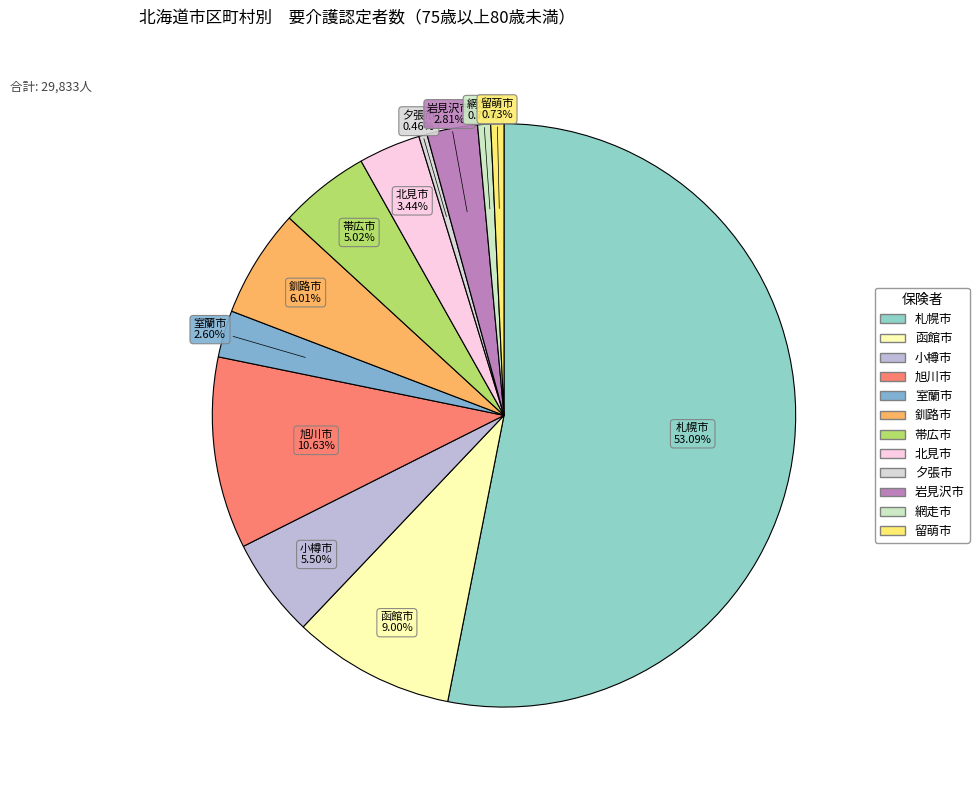

Which category has the biggest portion of the pie?

札幌市